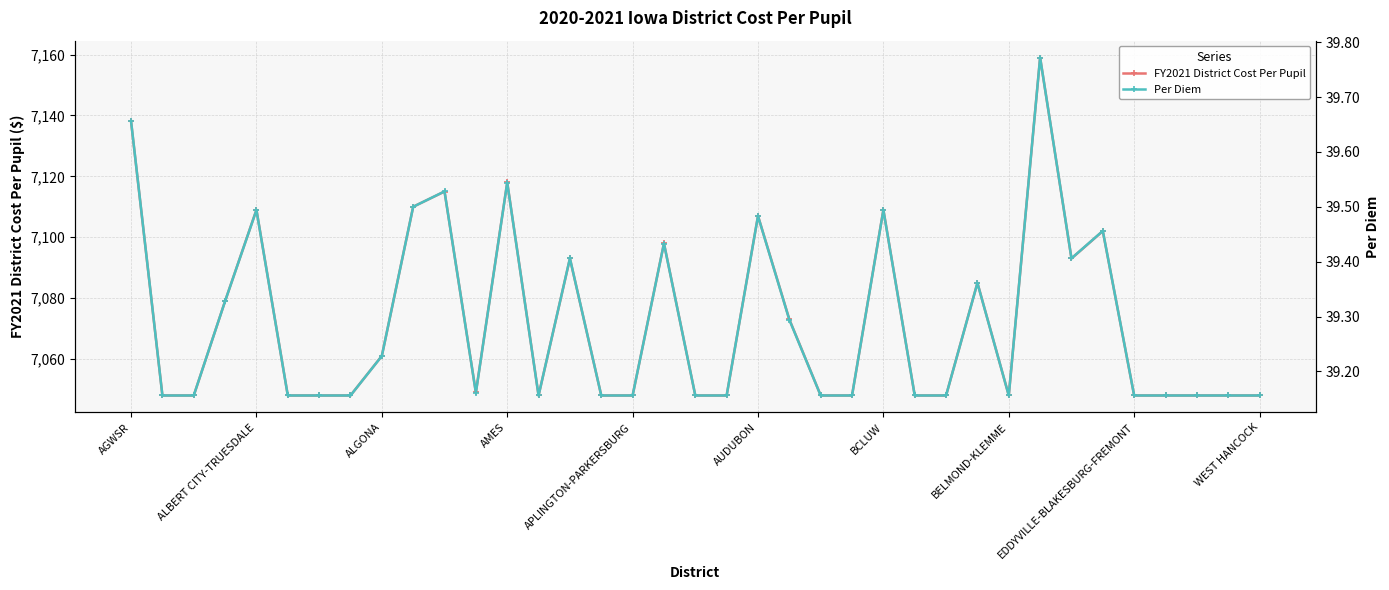

At how many categories does at least one series exceed 5655?

37